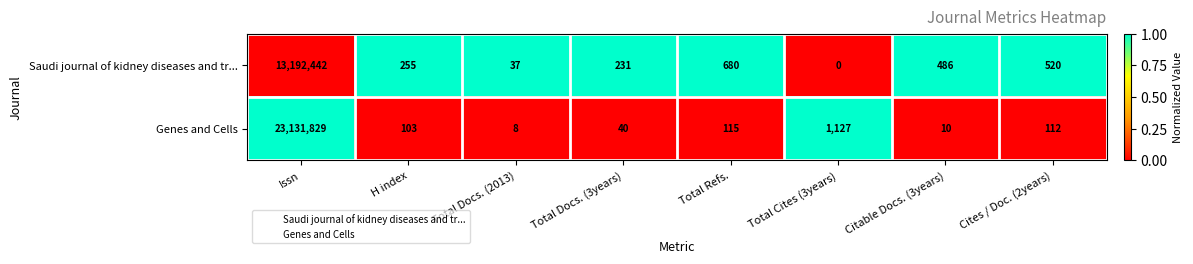

At Issn, list the series in order from largest to smallest.

Genes and Cells, Saudi journal of kidney diseases and tr...